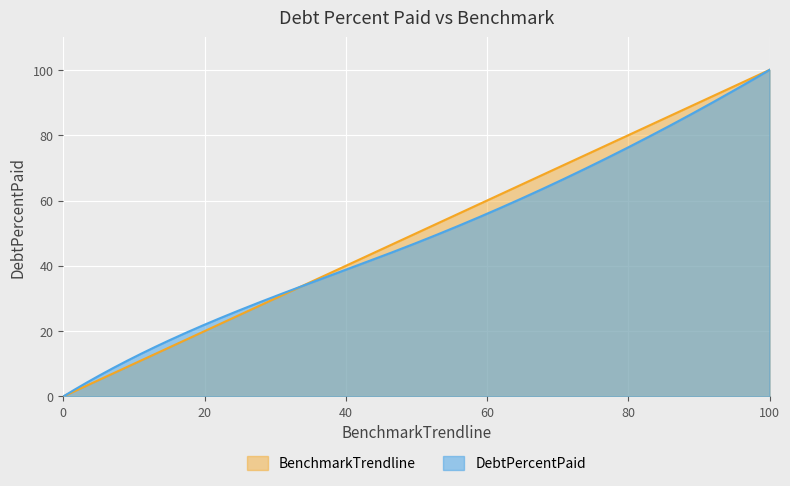

How many data points in BenchmarkTrendline are less than 50?

2